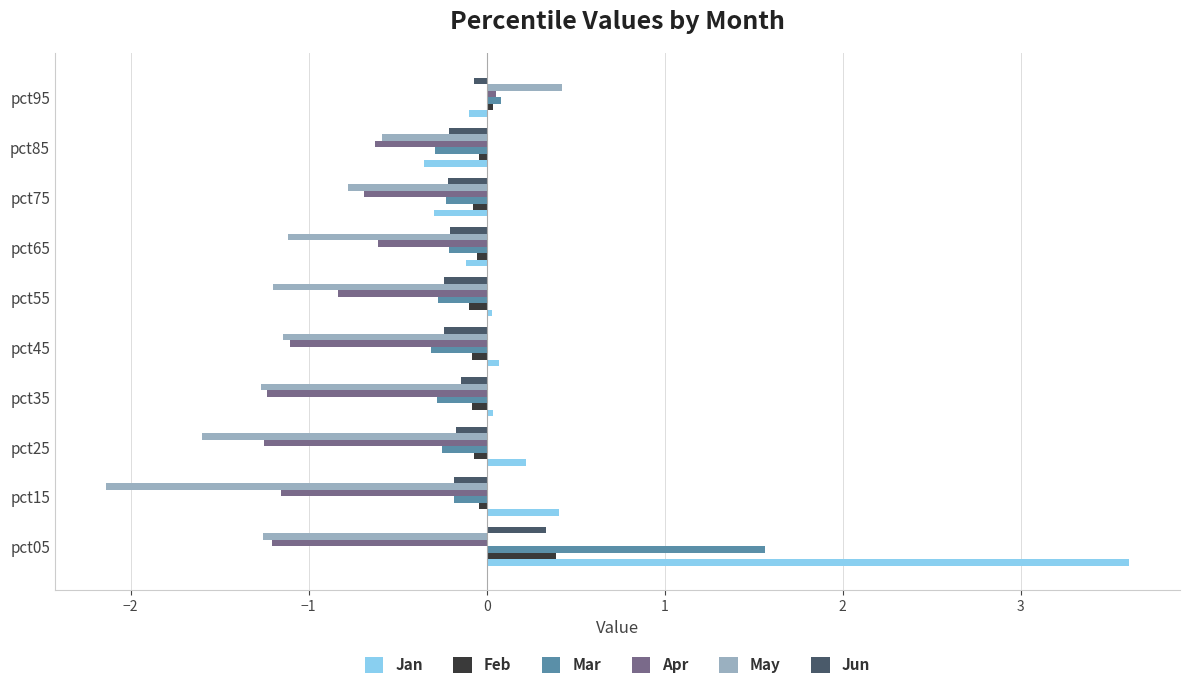

At which category does the chart reach its minimum across all series?

pct15